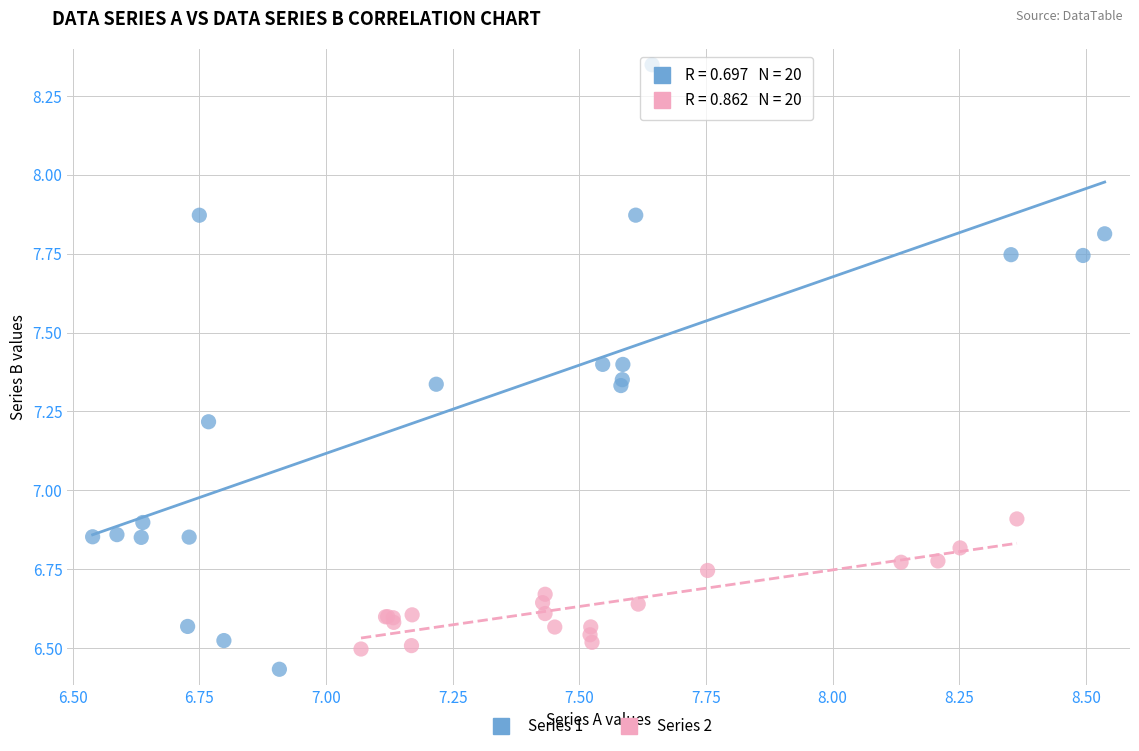

Which series has the largest Y range (max minus min)?

Series 1